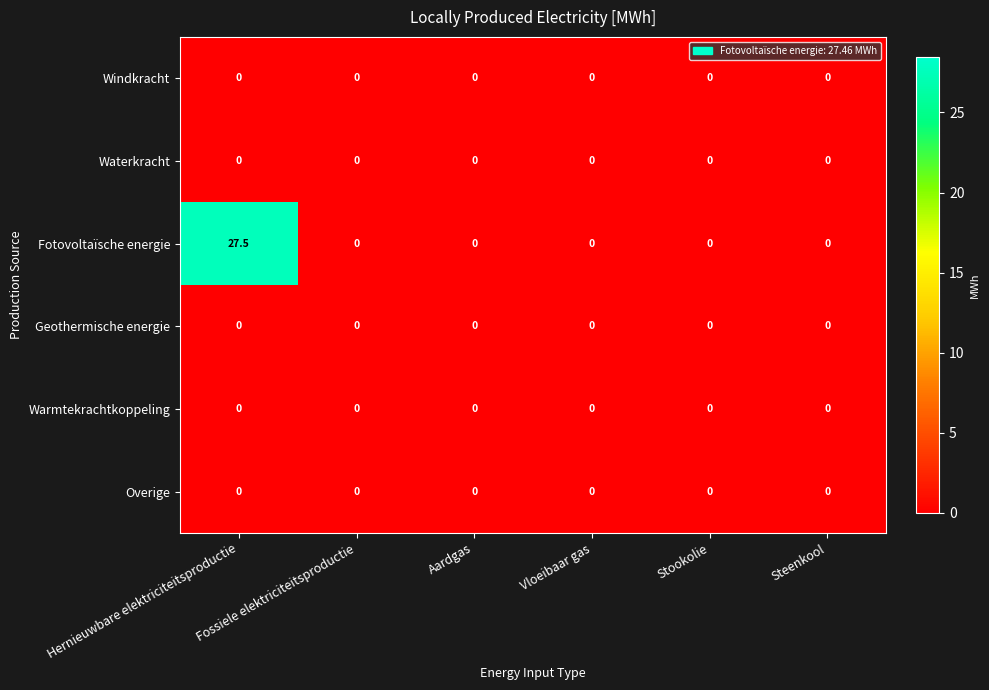

What is the spread (max minus min) of values at Hernieuwbare elektriciteitsproductie?

27.5